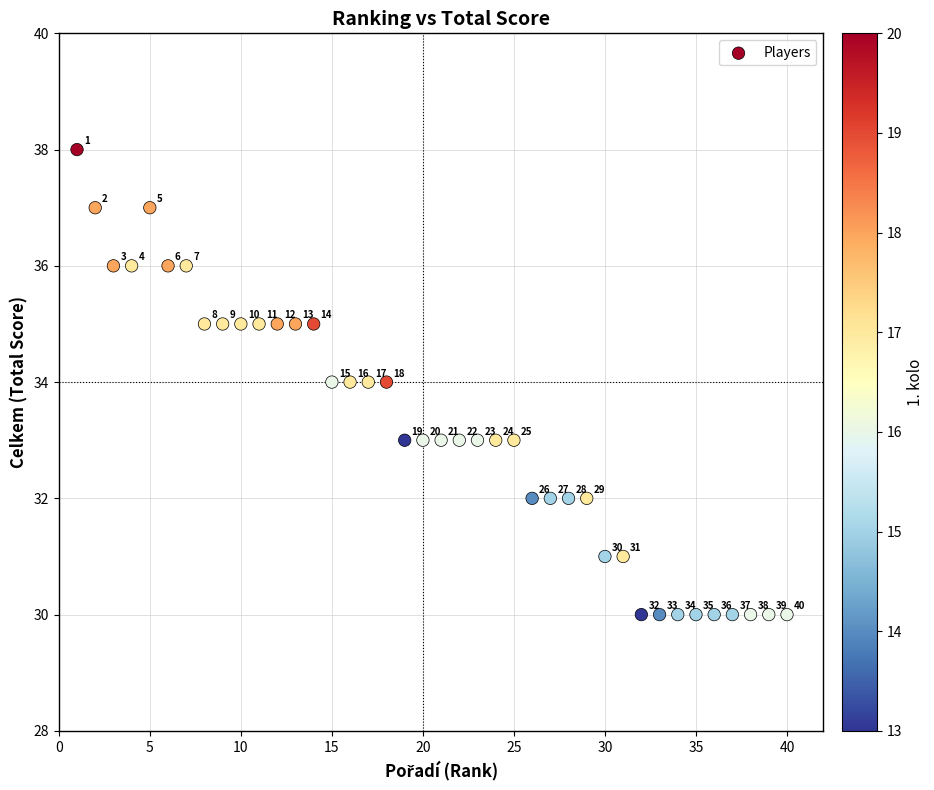

What Y value in the scatter plot is closest to 34?

34